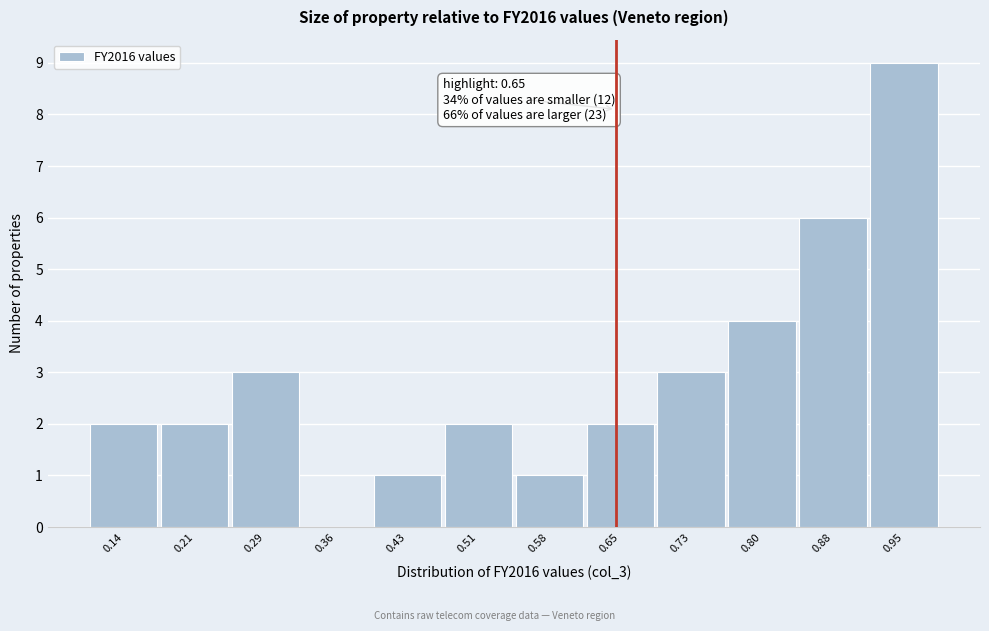

Over which range of the x-axis is the bar tallest?

0.91 to 0.99